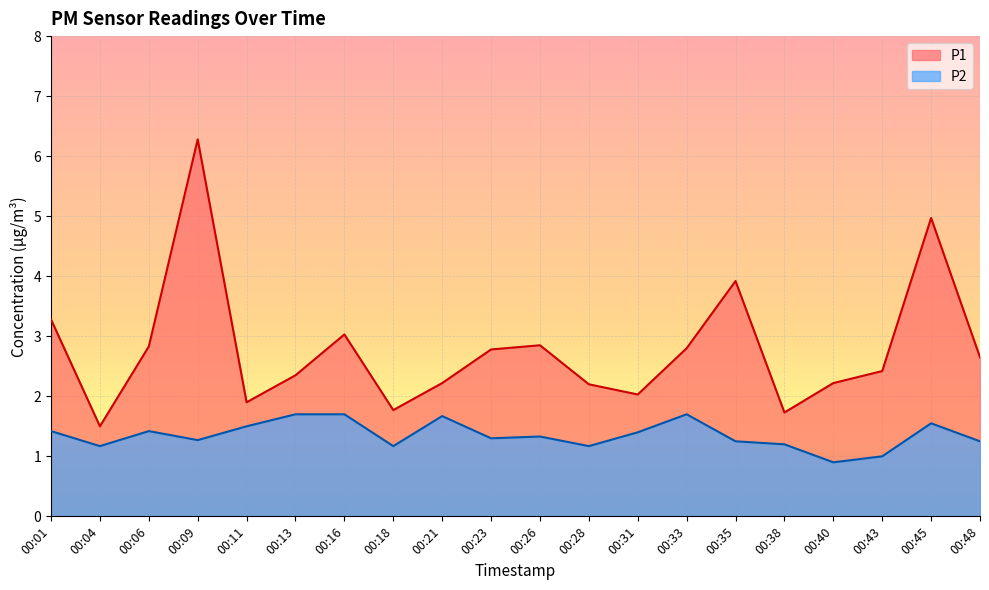

Reading left to right, extract all data points from this chart.

P1: 3.3	1.5	2.8	6.3	1.9	2.4	3.0	1.8	2.2	2.8	2.9	2.2	2.0	2.8	3.9	1.7	2.2	2.4	5.0	2.6
P2: 1.4	1.2	1.4	1.3	1.5	1.7	1.7	1.2	1.7	1.3	1.3	1.2	1.4	1.7	1.2	1.2	0.9	1.0	1.6	1.2